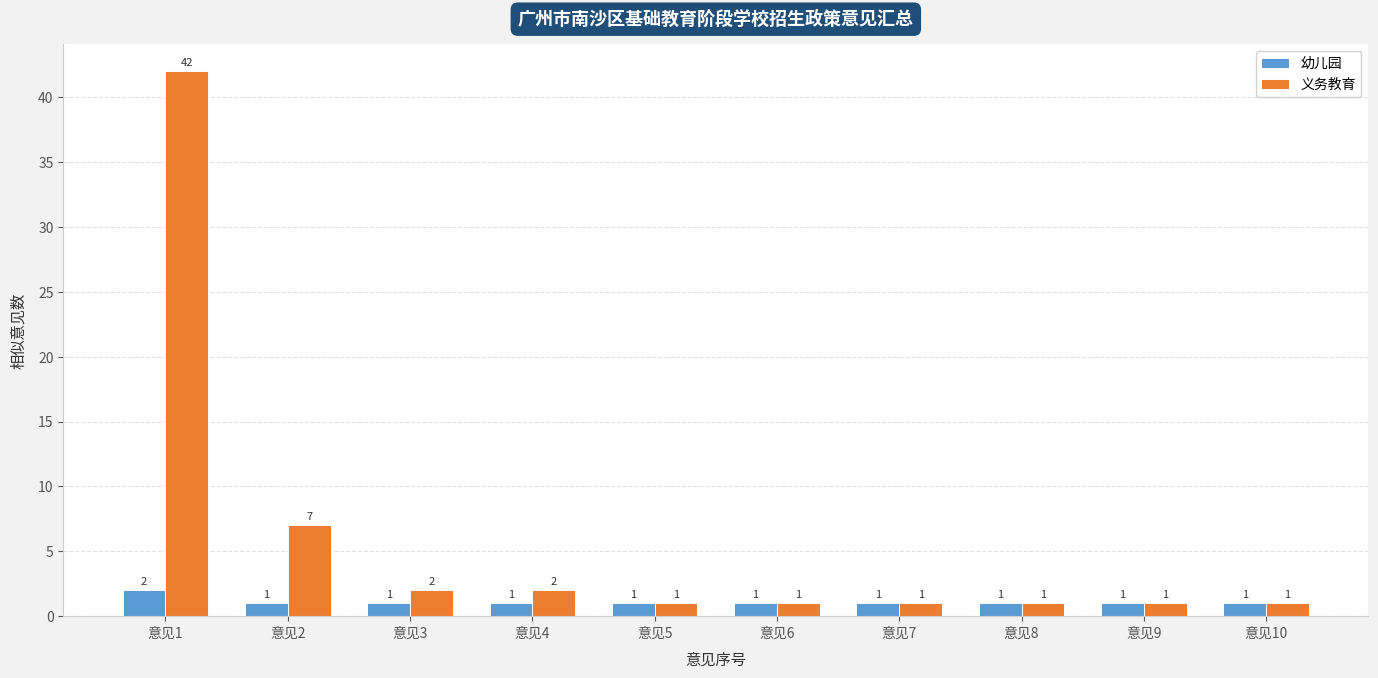

How many data points in 义务教育 are above 1?

4